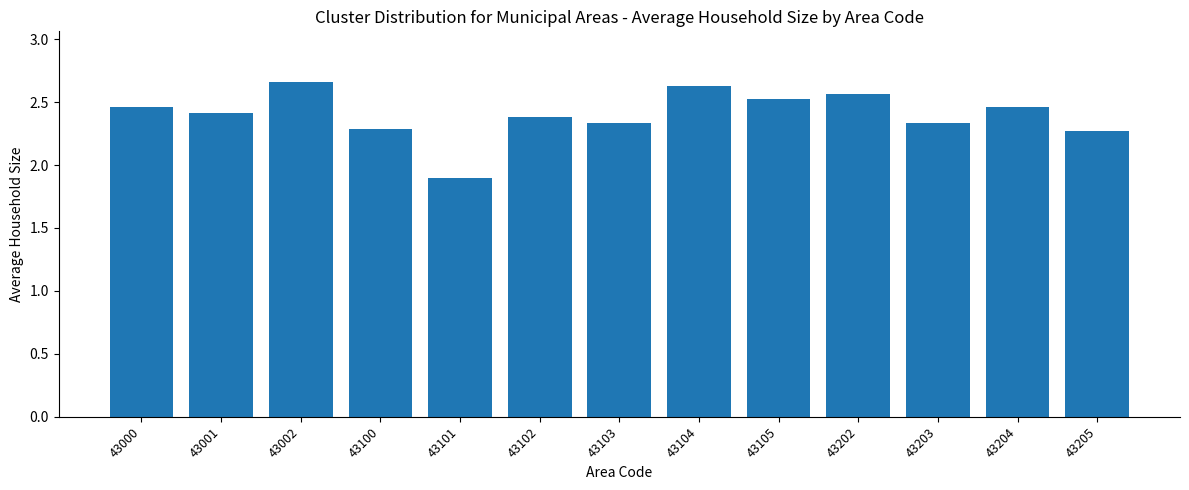

What is the minimum value shown in the chart?

1.9